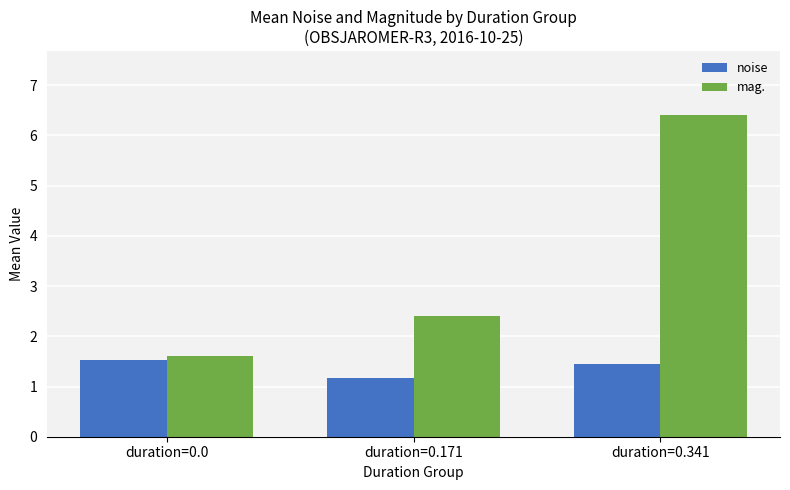

What is the total value across all series at duration=0.341?

7.8